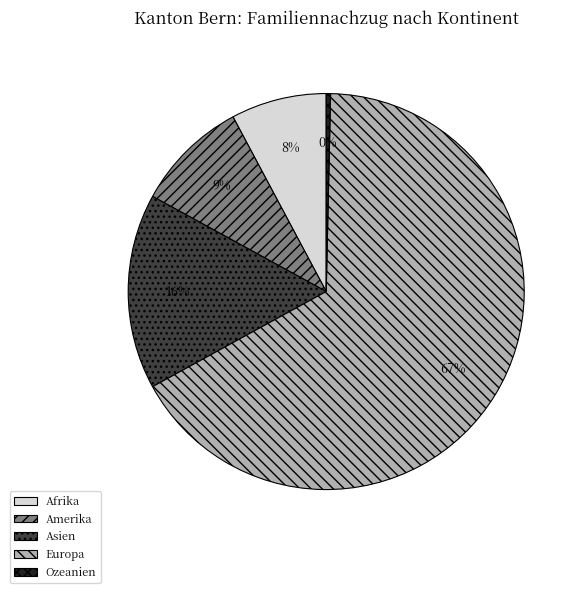

Combined, do Amerika and Europa account for over 50%?

Yes